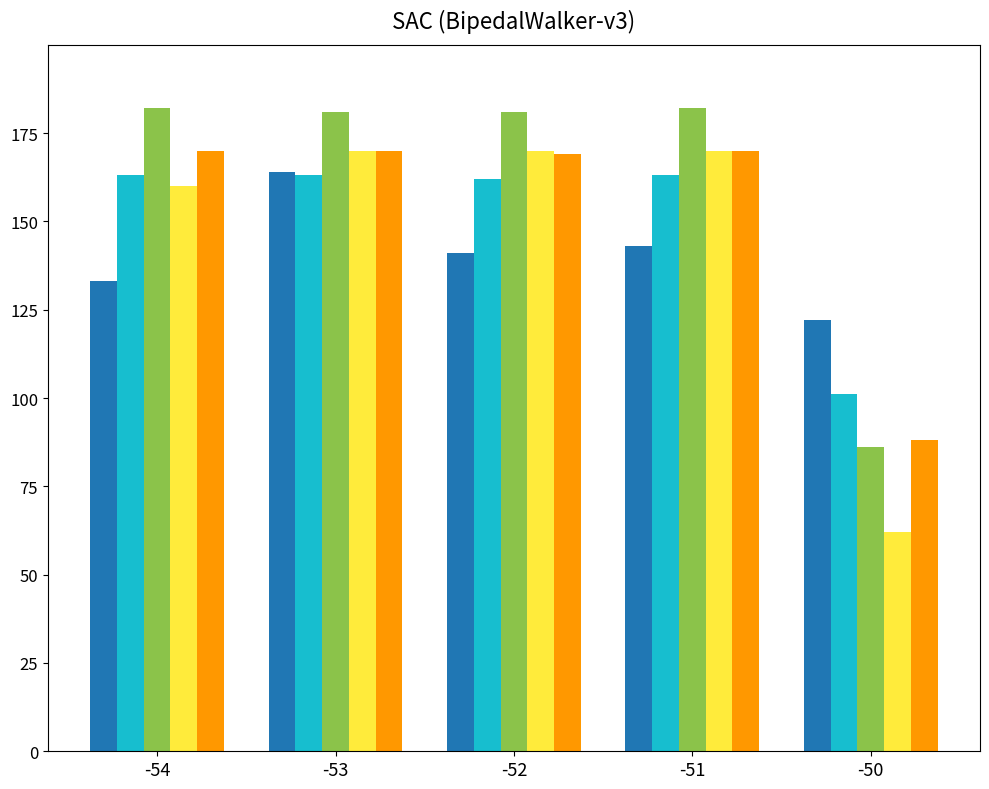

What is the difference between the highest and lowest values at -50?

60